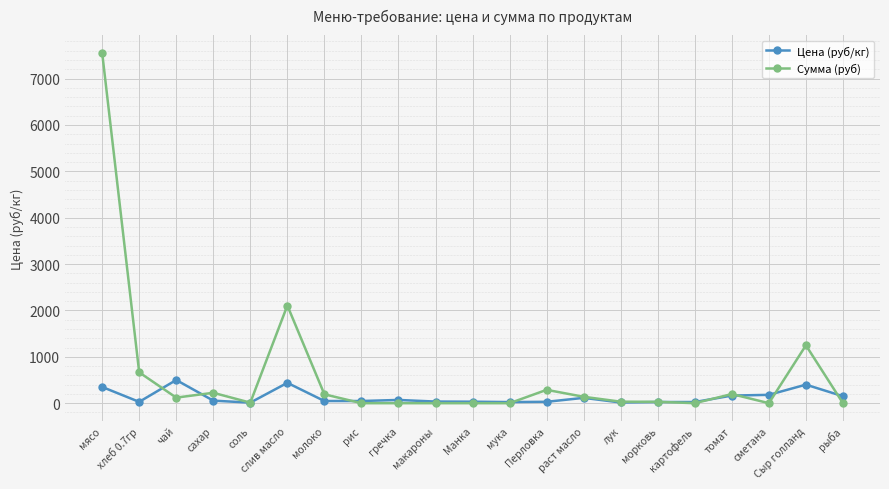

List the series in order of their overall mean, lowest first.

Цена (руб/кг), Сумма (руб)